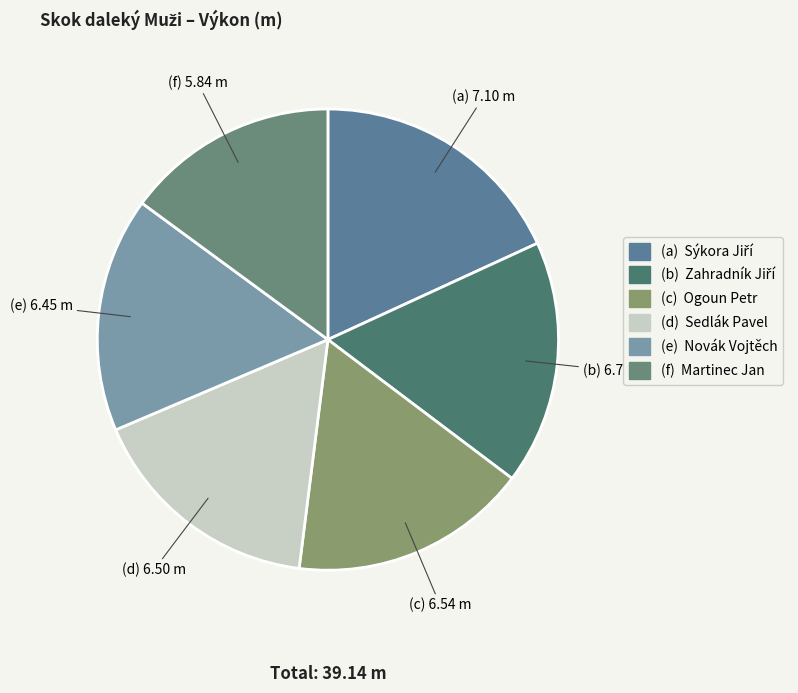

How many slices are in this pie chart?

6